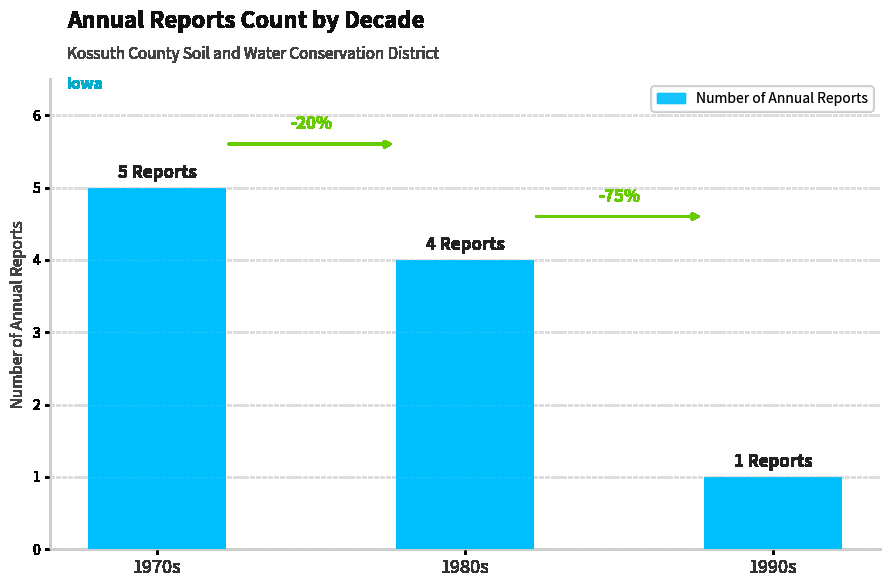

What is the maximum value shown in the chart?

5